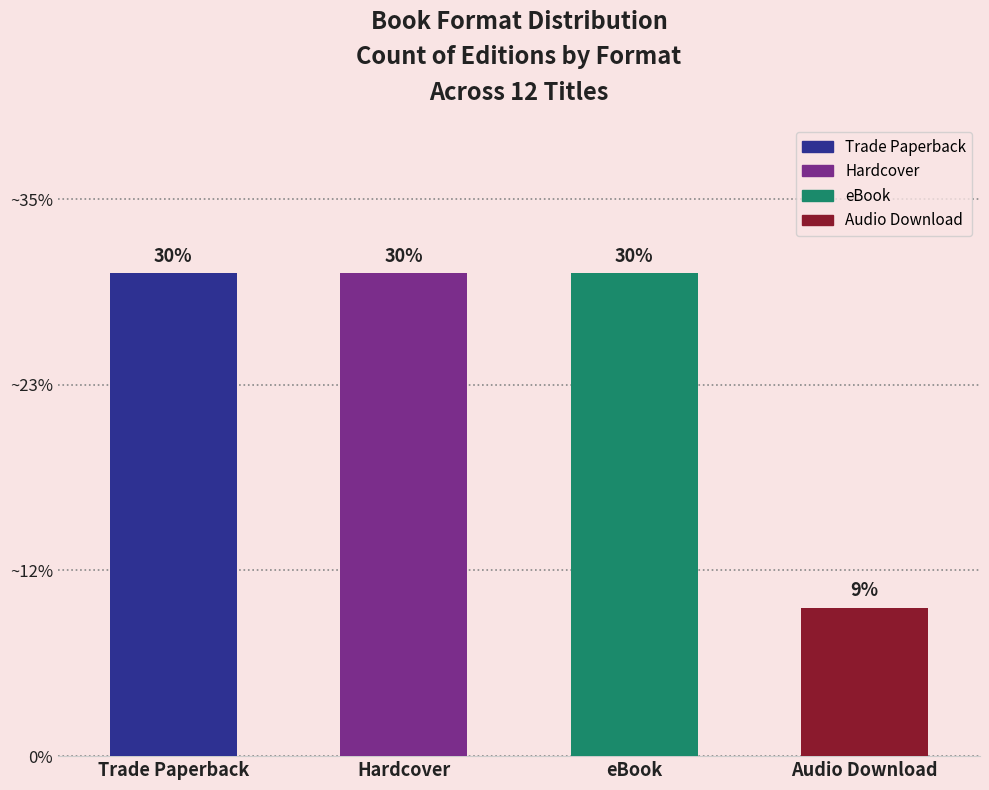

Does the chart contain any negative values?

No